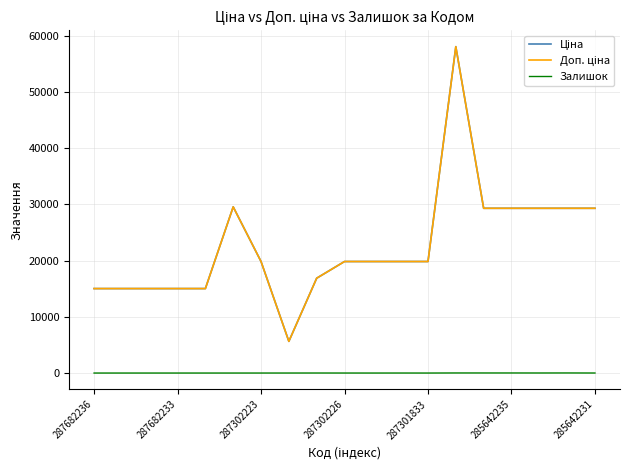

Does the chart have visible grid lines?

Yes